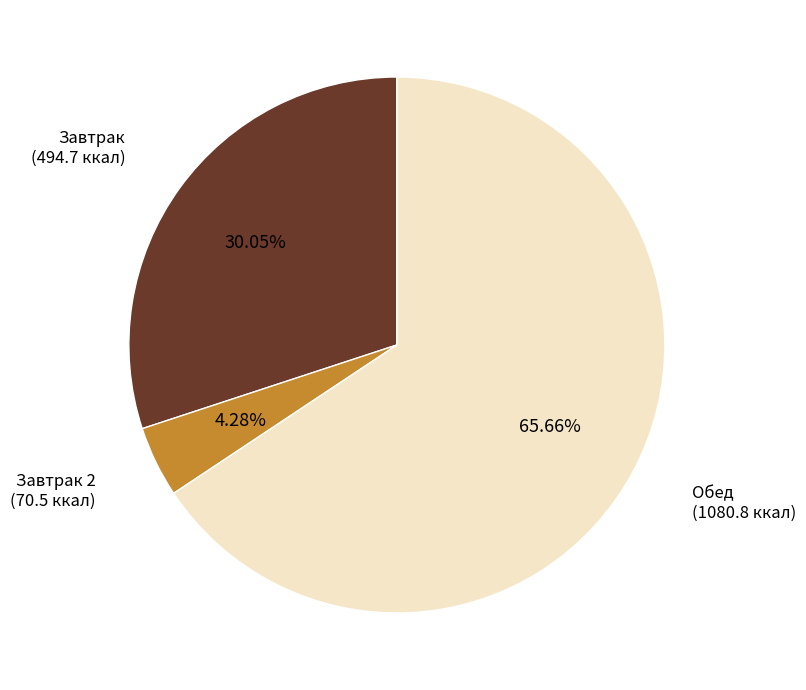

Is there any slice that represents more than half of the pie?

Yes